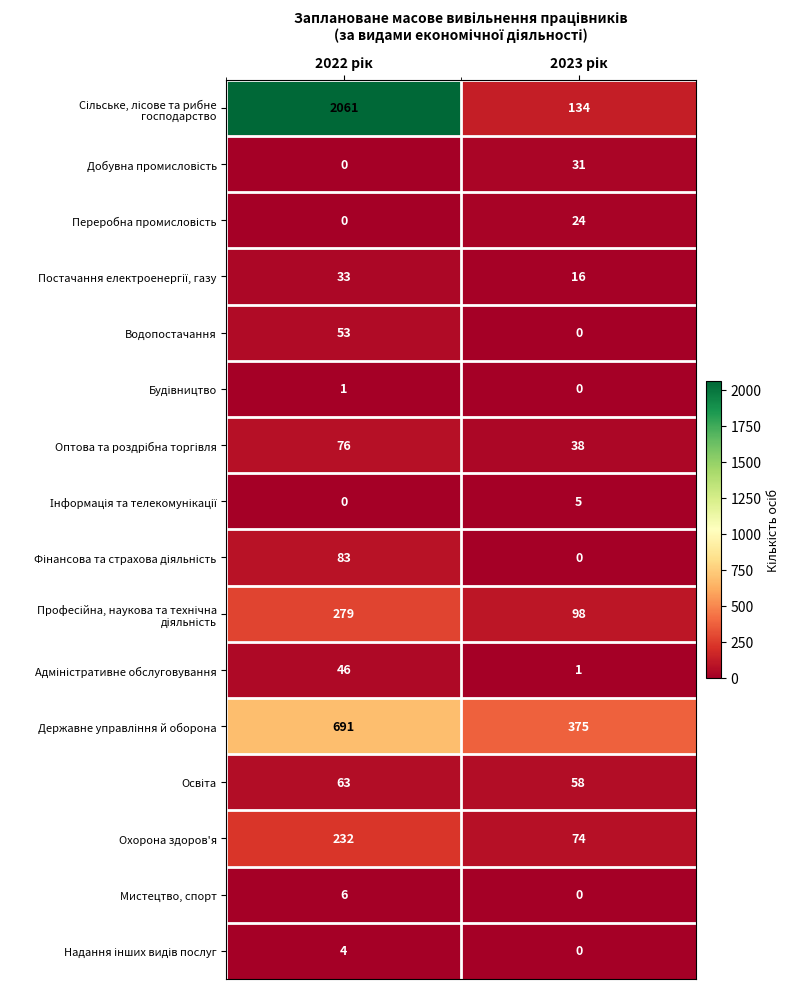

Count the number of categories in the chart.

2